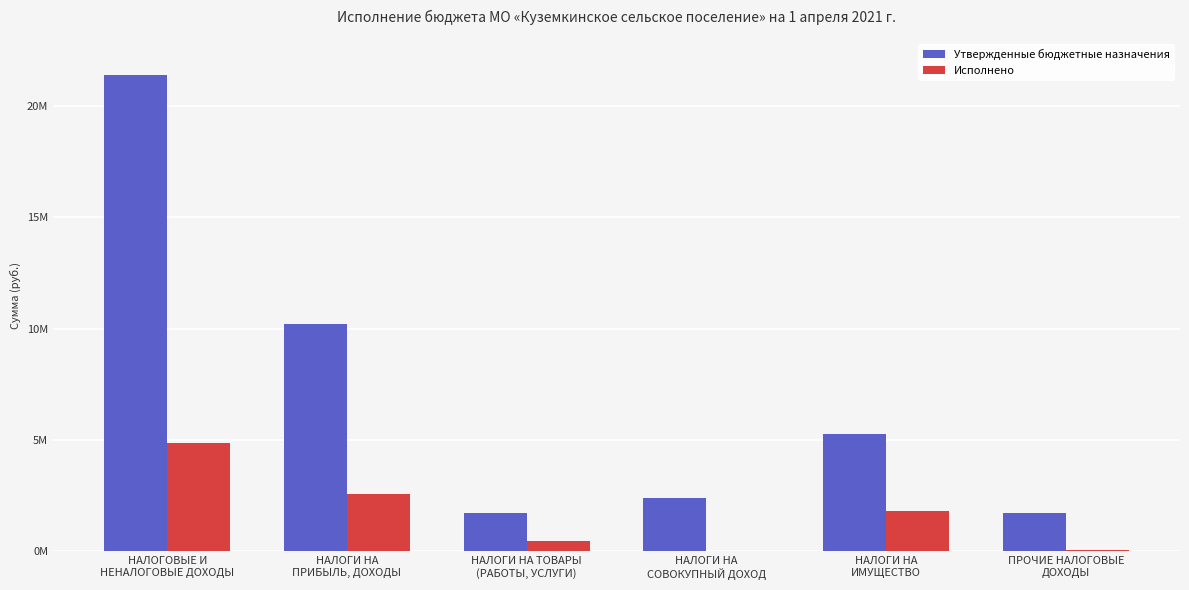

What is the label of the 2nd bar from the left?

НАЛОГИ НА
ПРИБЫЛЬ, ДОХОДЫ